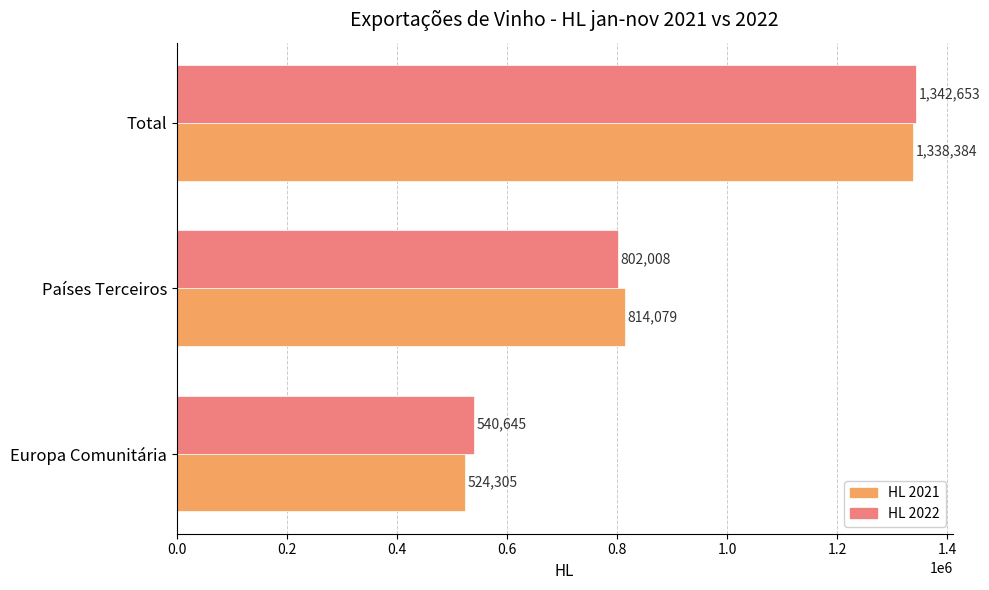

Between Europa Comunitária and Total, which series saw the biggest shift?

HL 2021